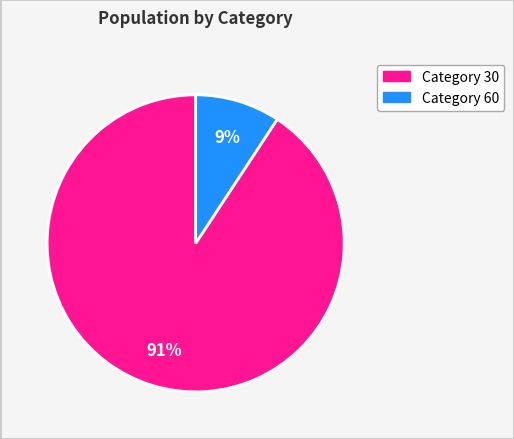

Is there any slice that represents more than half of the pie?

Yes